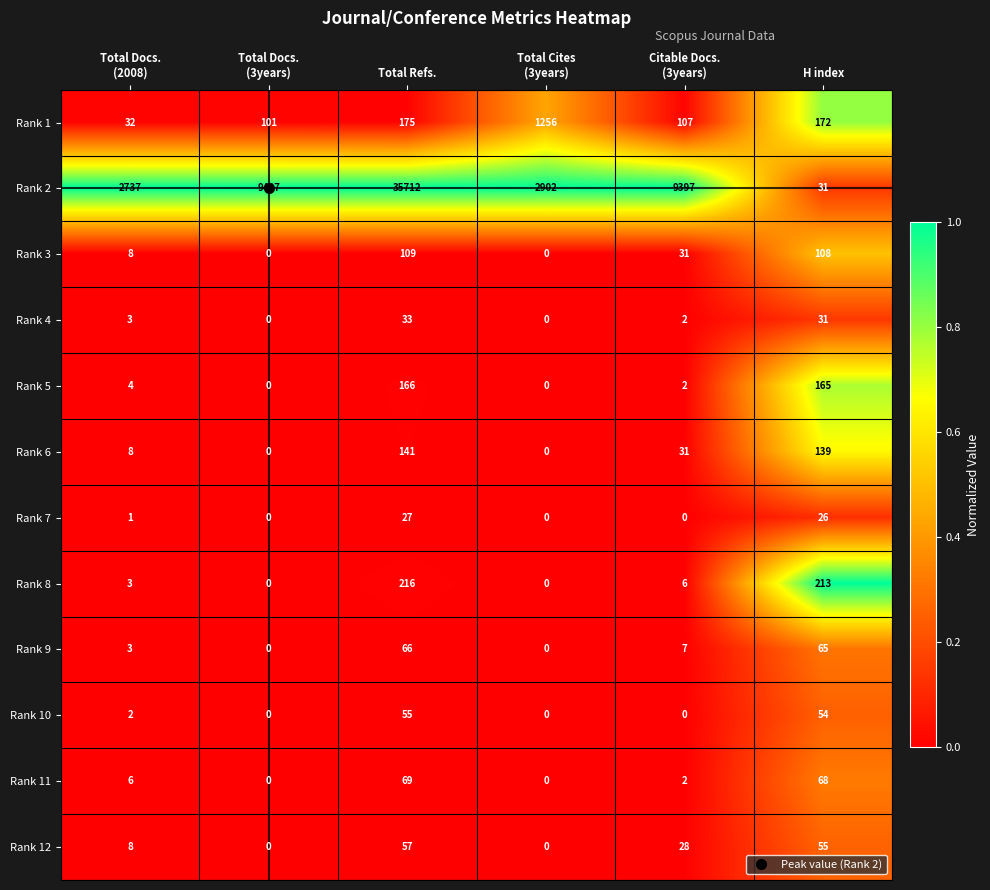

Which category has the highest value in the Rank 3 series?

Total Refs.